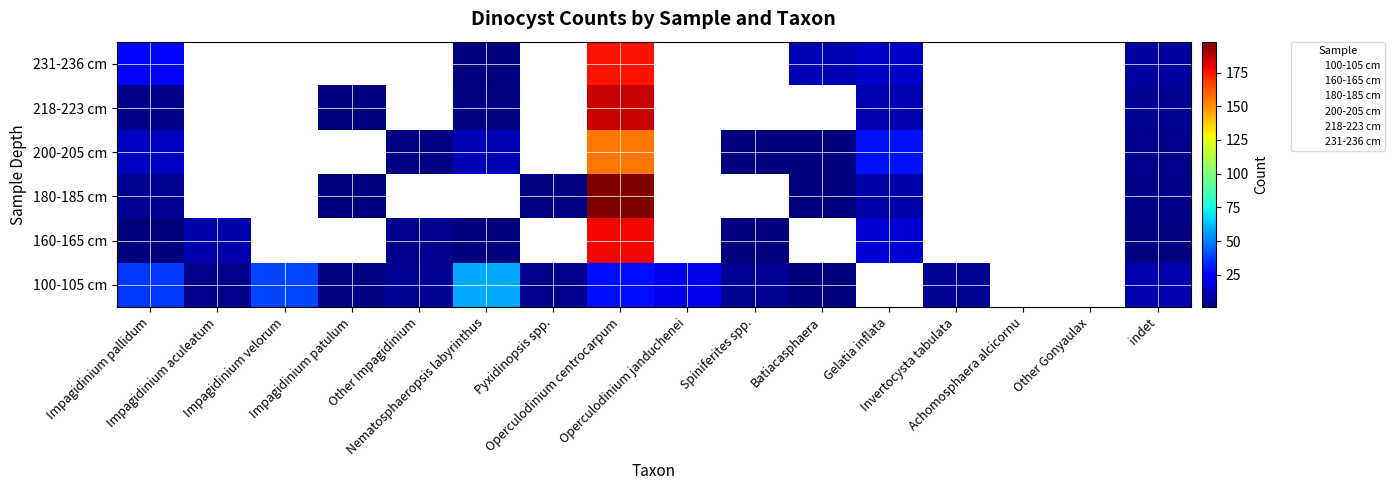

At how many categories does at least one series exceed 54?

2